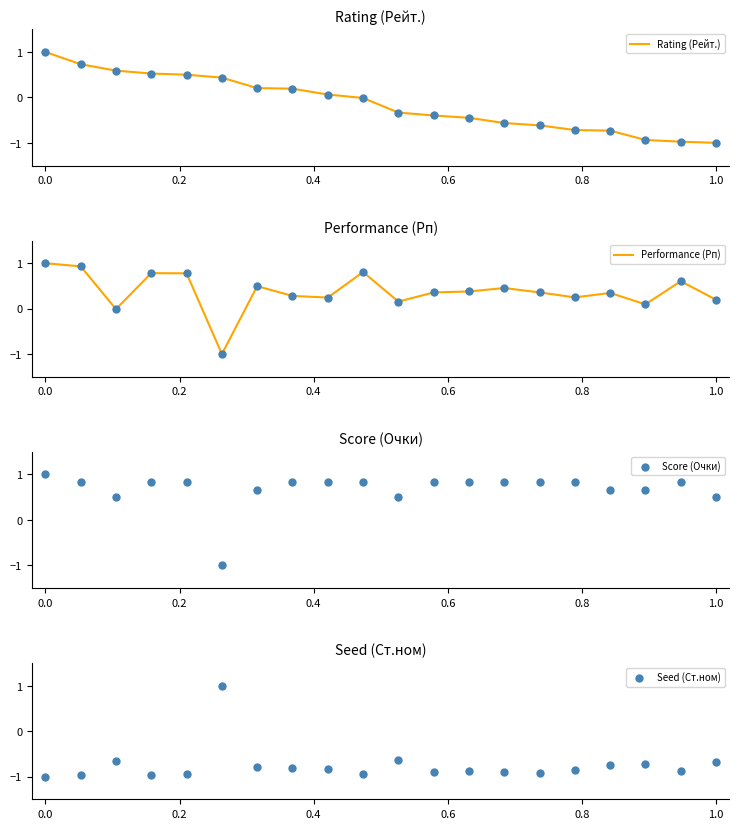

Which series has the largest Y range (max minus min)?

Performance (Рп)